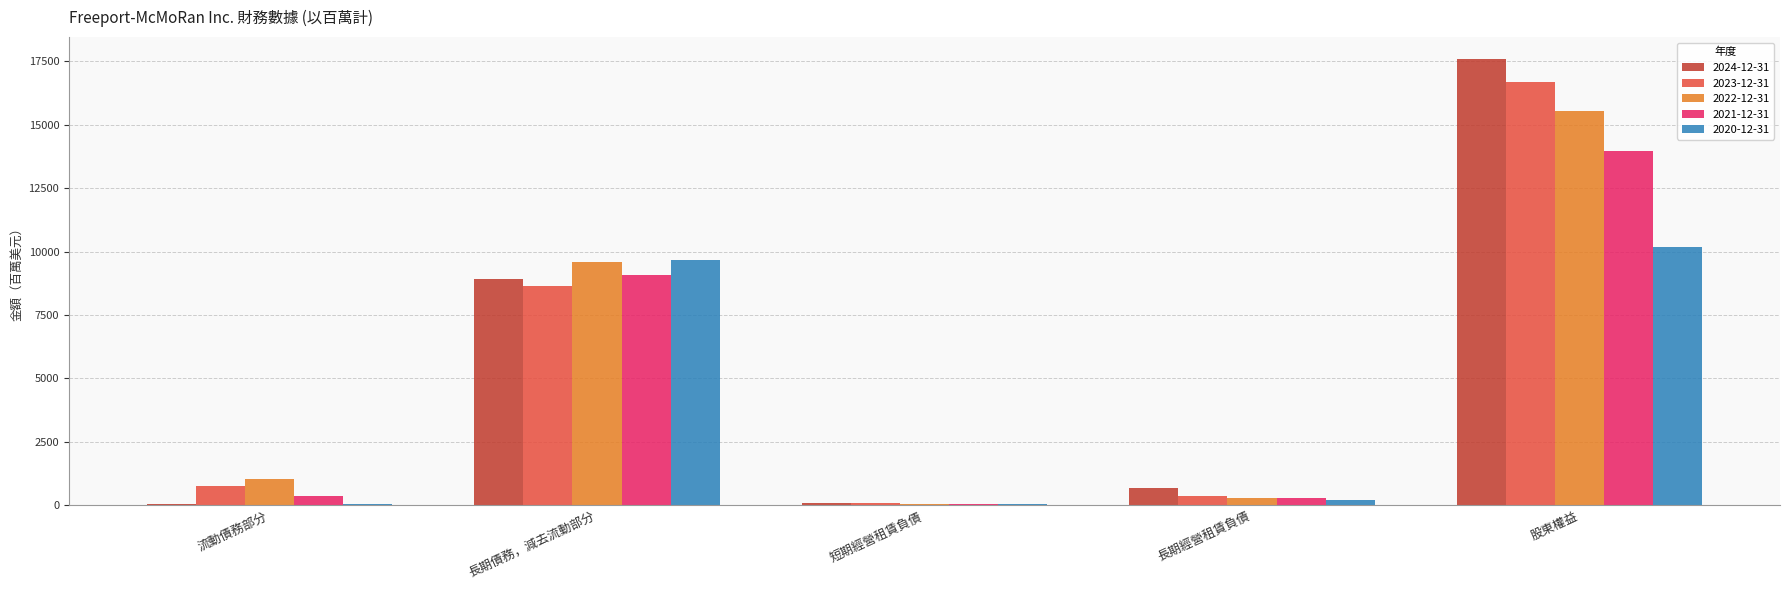

At which label does 2021-12-31 reach its peak?

股東權益